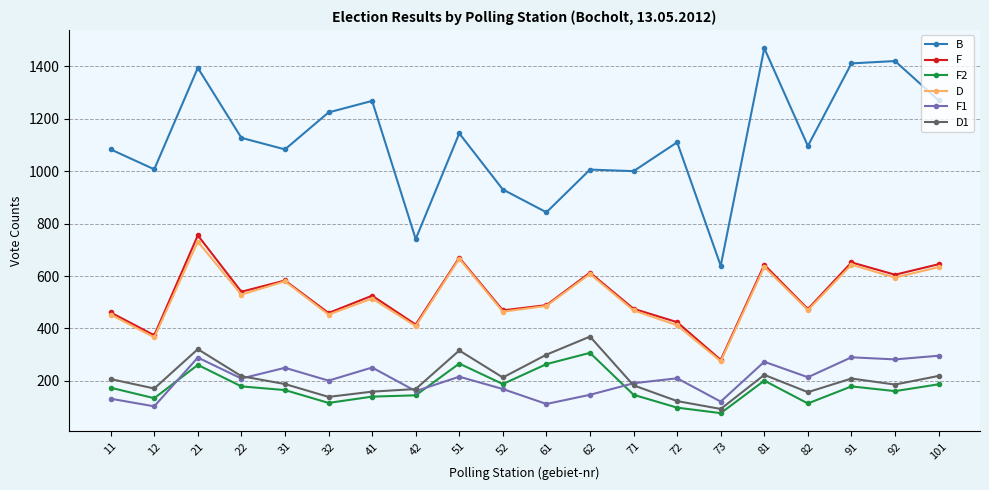

How many lines are shown in the chart?

6